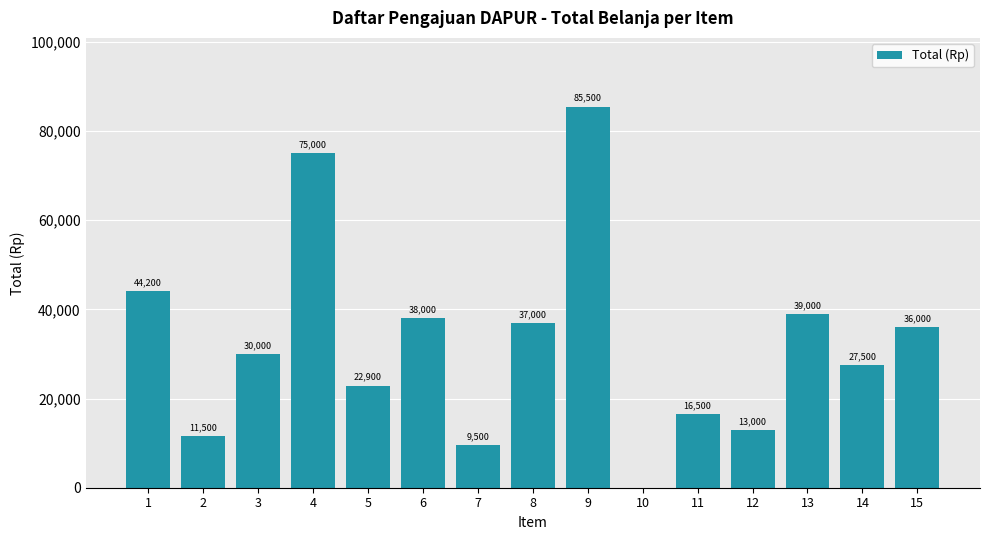

Are the bars horizontal?

No